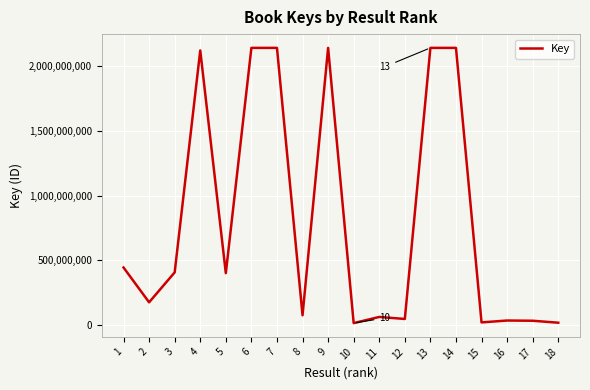

What is the ratio of the value at 17 to the value at 3?

0.1